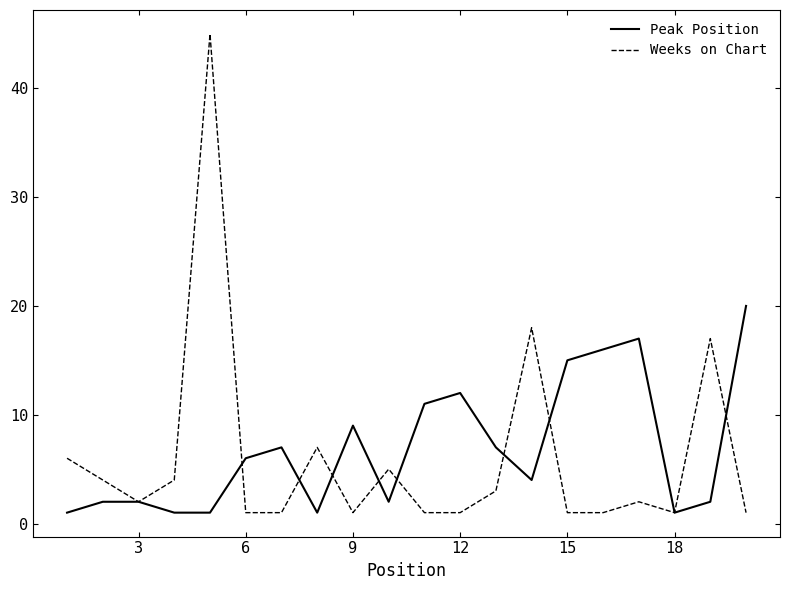

Rank the series by their maximum value, from highest to lowest.

Weeks on Chart, Peak Position